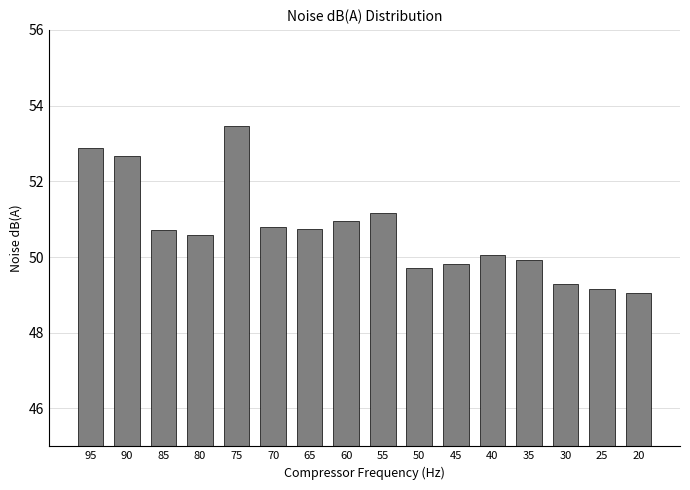

What is the difference between the maximum and second lowest values?

4.3